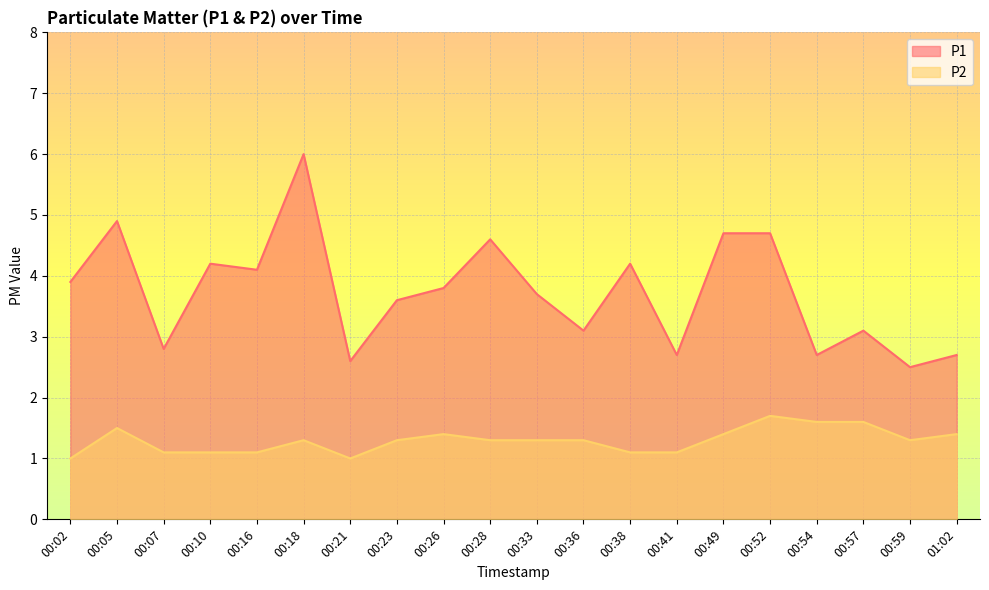

What is the highest value of the P1 series?

6.0